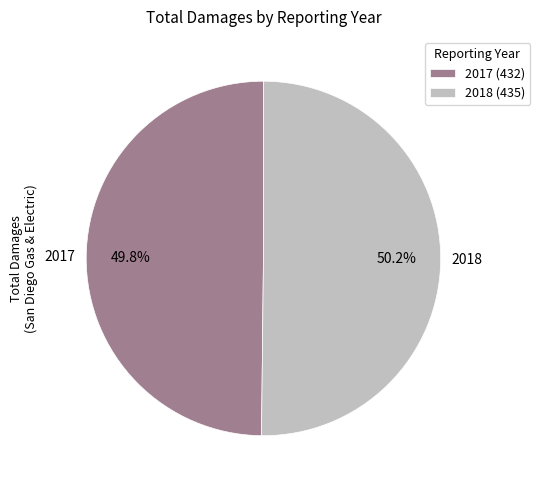

Approximately how many times larger is the value at 2017 compared to 2018?

1.0